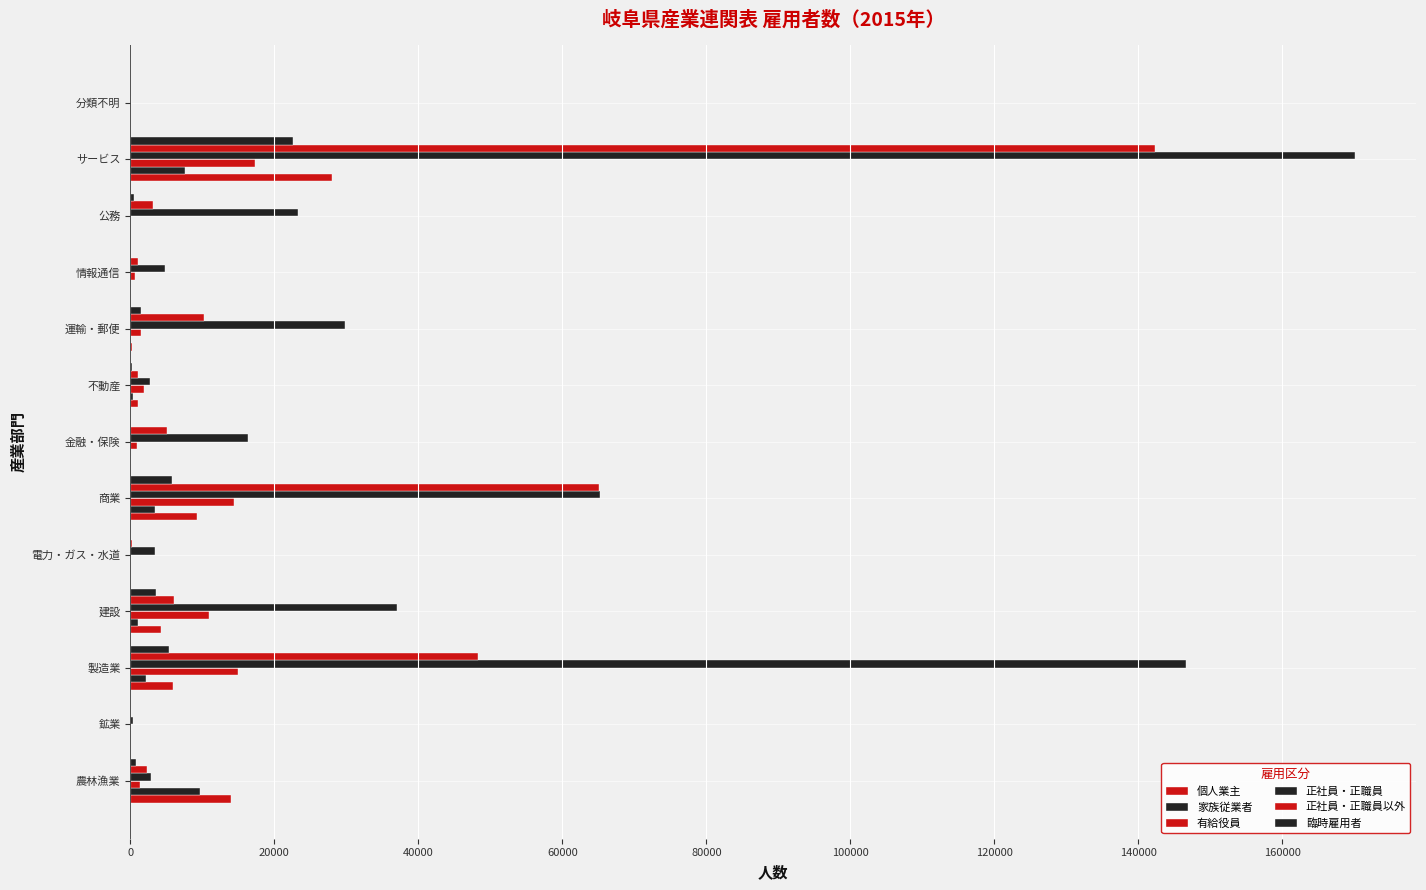

Count the number of categories in the chart.

13